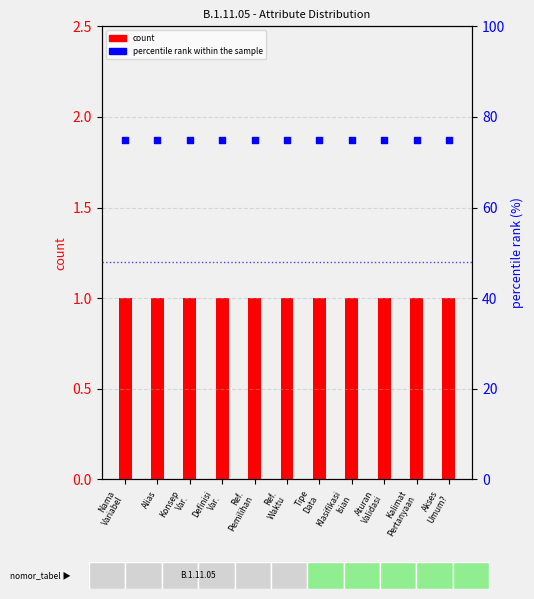

What are all the series names shown in the legend?

count, percentile rank within the sample